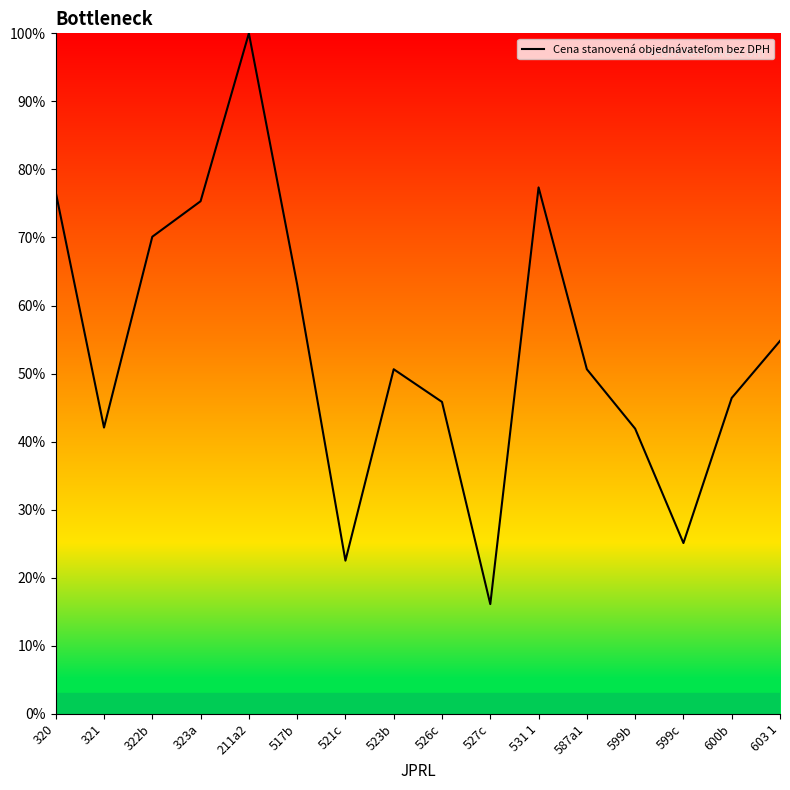

What is the difference between the maximum and minimum values?

83.9